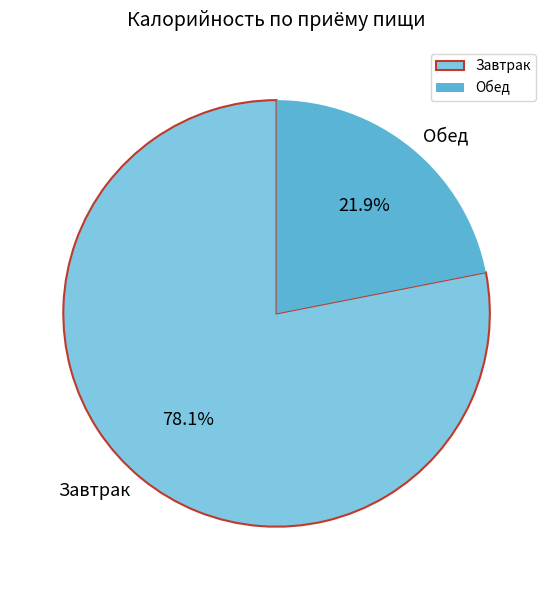

Is there any slice that represents more than half of the pie?

Yes